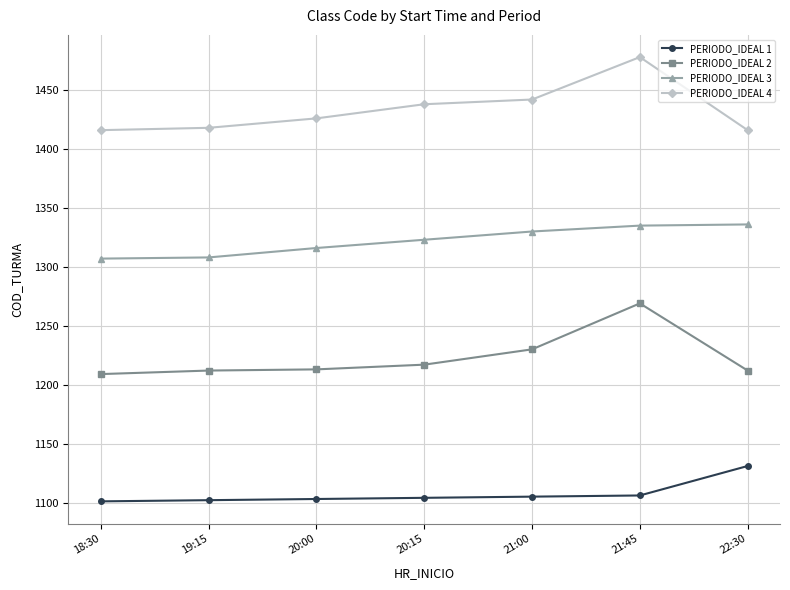

List the series in order of their peak value, lowest first.

PERIODO_IDEAL 1, PERIODO_IDEAL 2, PERIODO_IDEAL 3, PERIODO_IDEAL 4